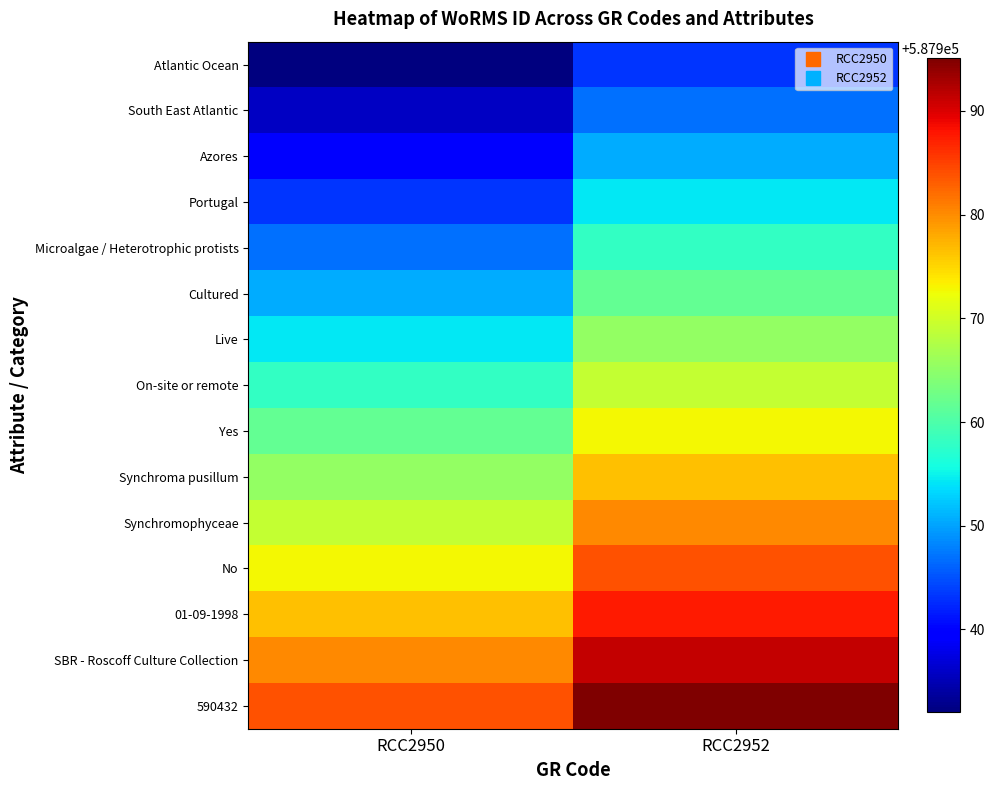

What is the smallest value displayed?

587932.0